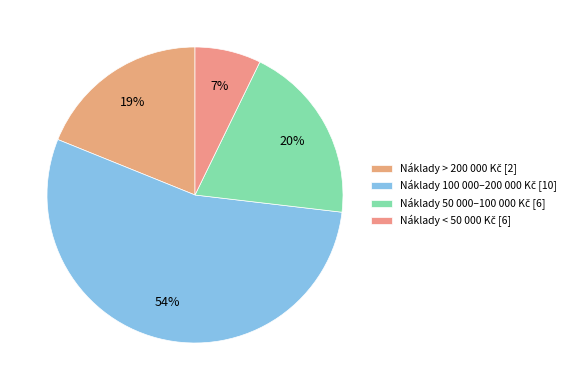

To the nearest percent, what is the average slice percentage?

25%